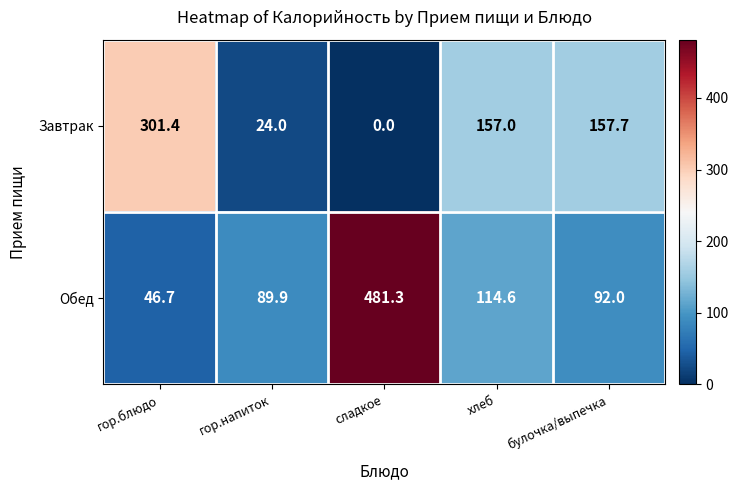

What is the difference between the maximum and second lowest values in the Обед series?

391.4